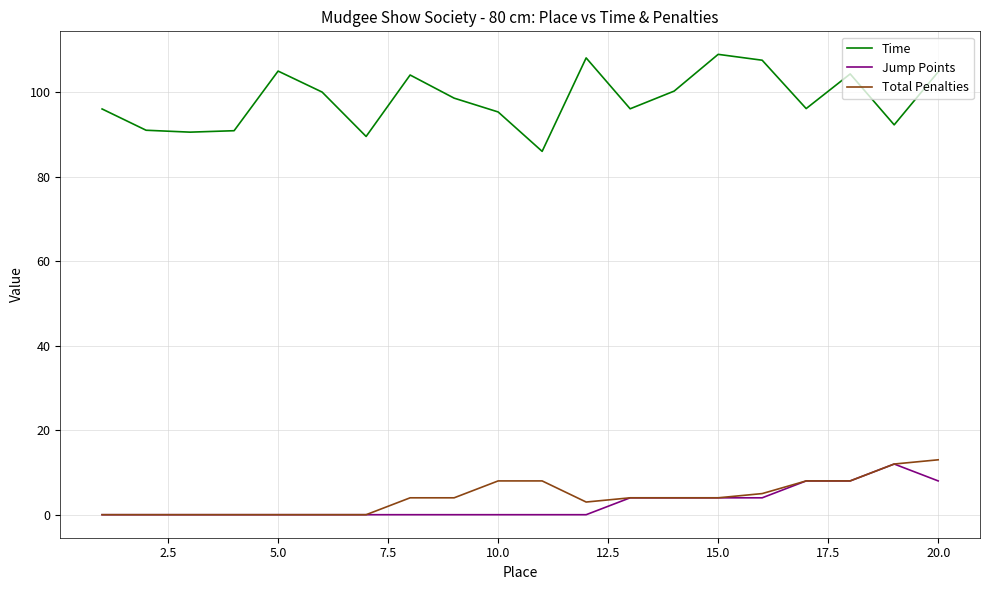

True or false: Jump Points and Time cross at least once.

False